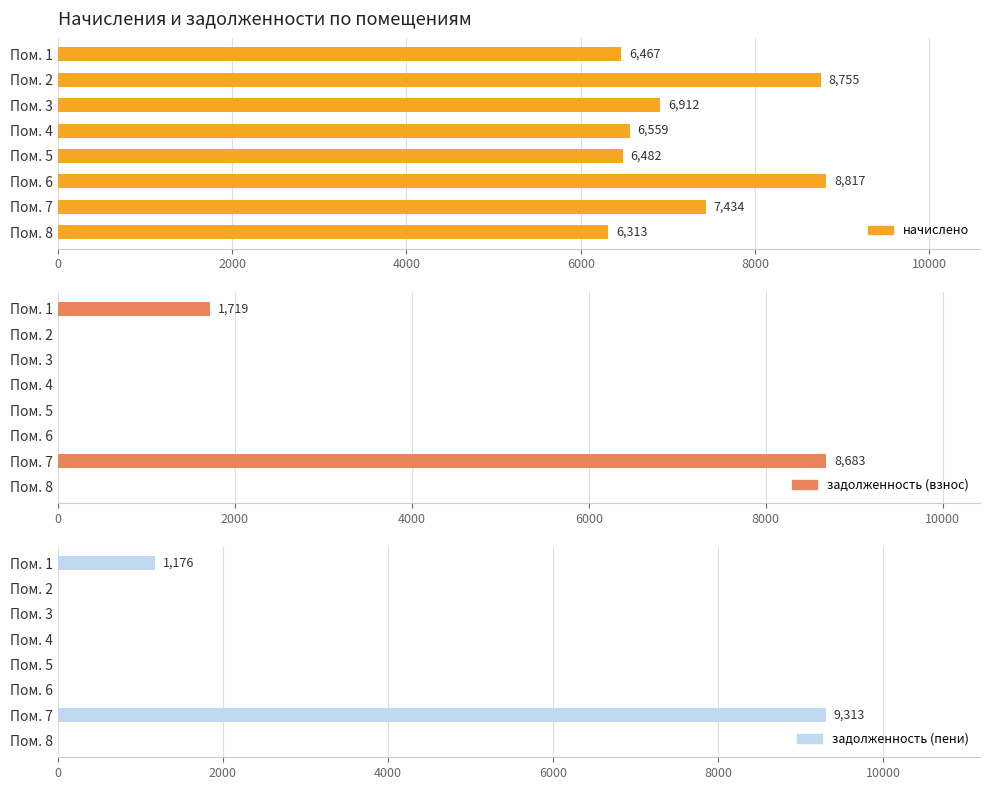

Which series has the largest total across all categories?

начислено